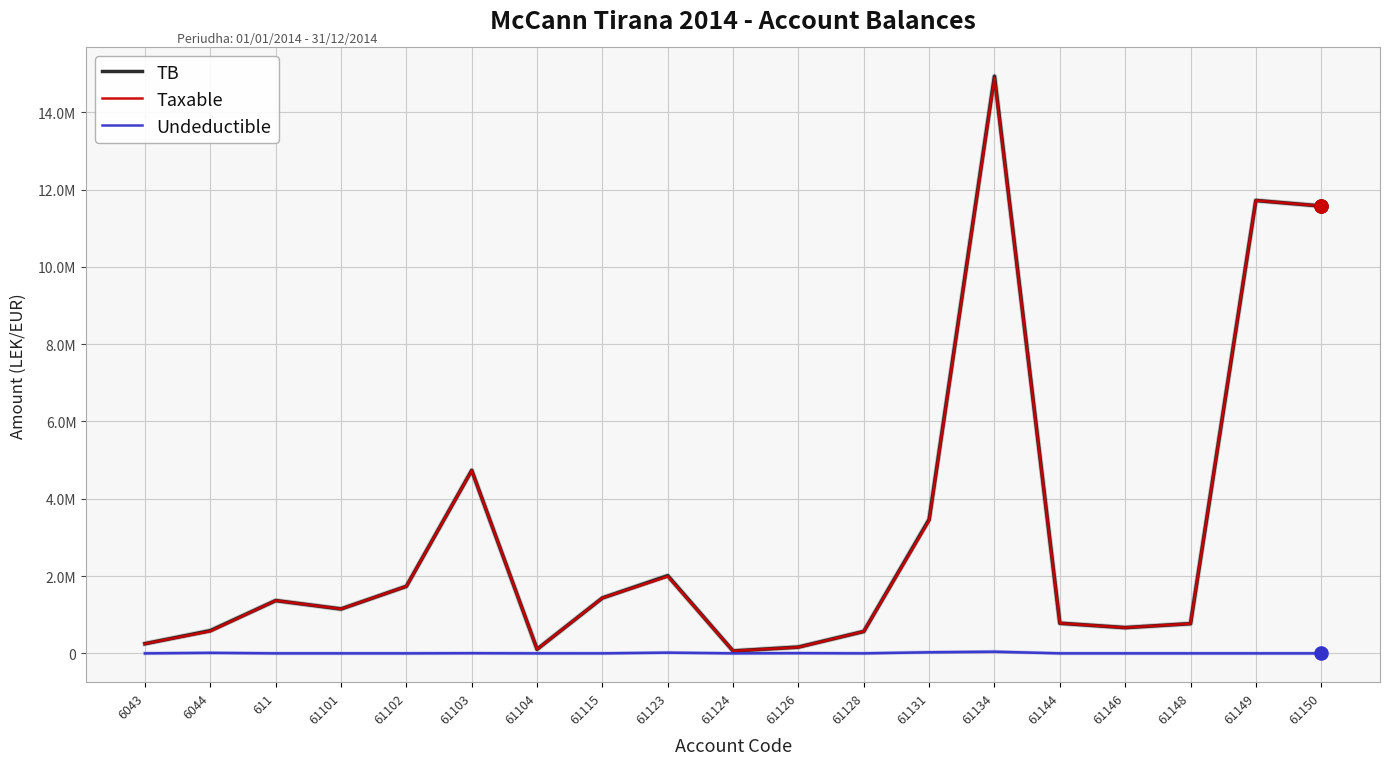

Which series has the largest total across all categories?

TB